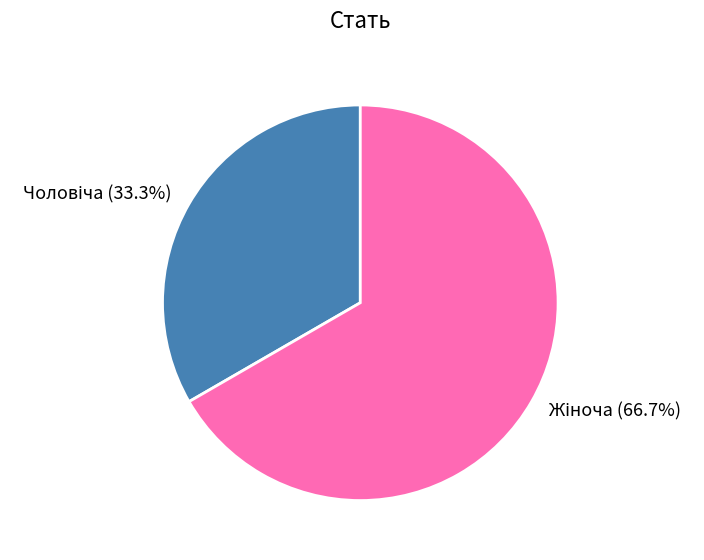

Is there any slice that represents more than half of the pie?

Yes